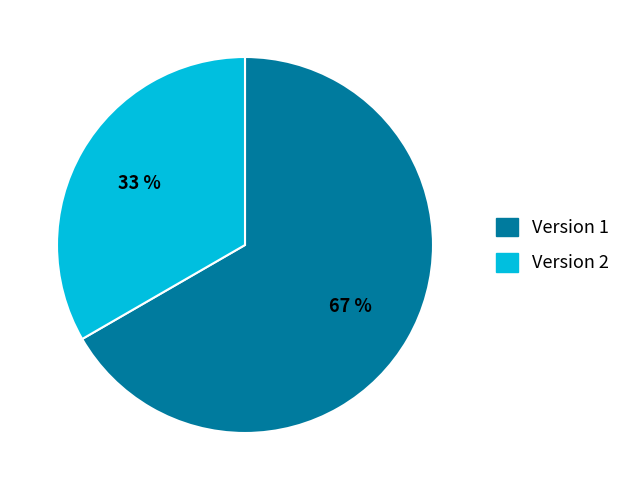

To the nearest percent, what is the average slice percentage?

50%